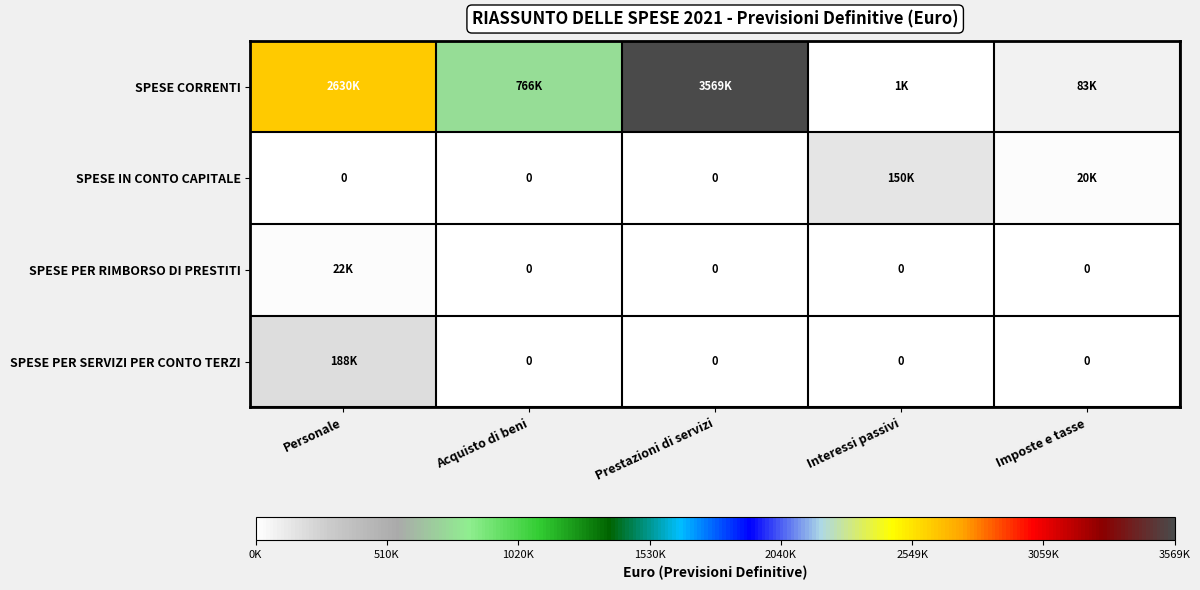

At how many categories does at least one series exceed 3273089?

1